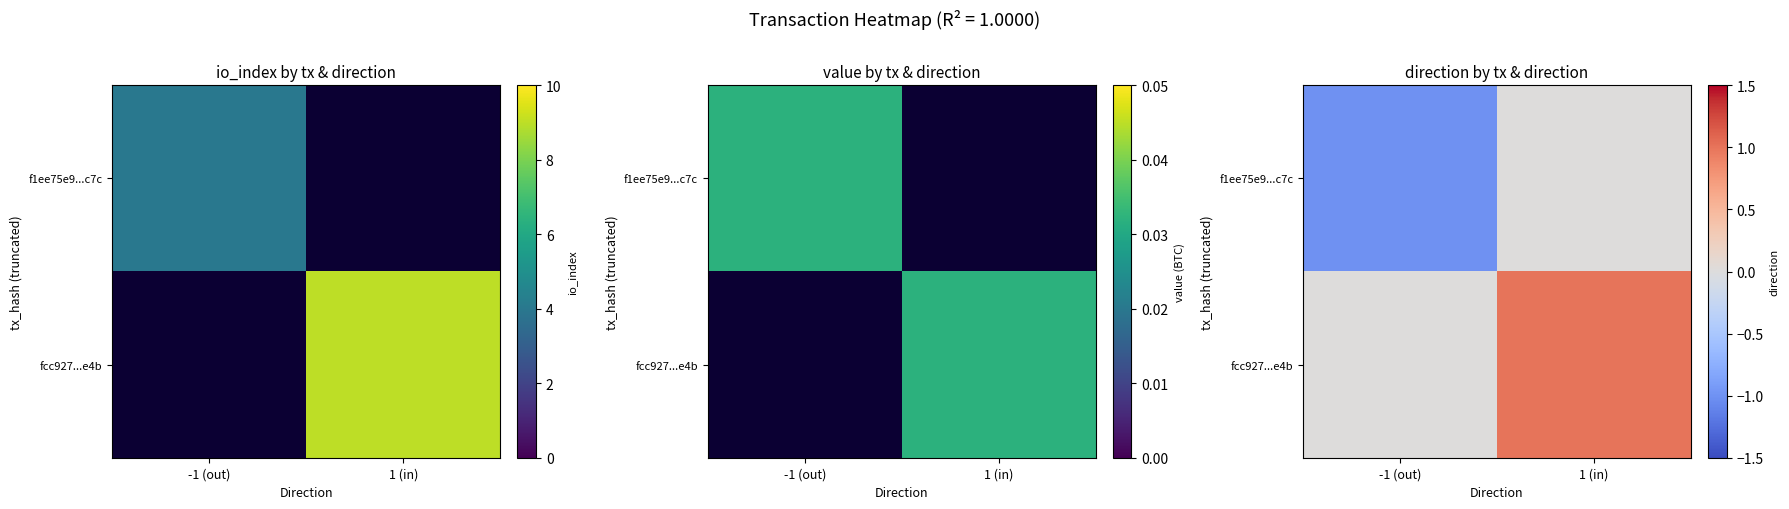

Rank the series by their average value, from highest to lowest.

fcc927...e4b, f1ee75e9...c7c